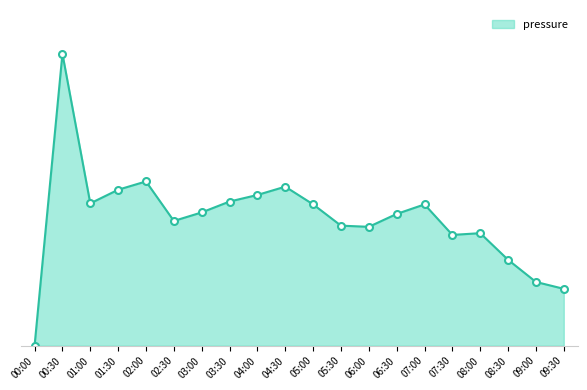

Which category has the lowest value across all series?

00:00